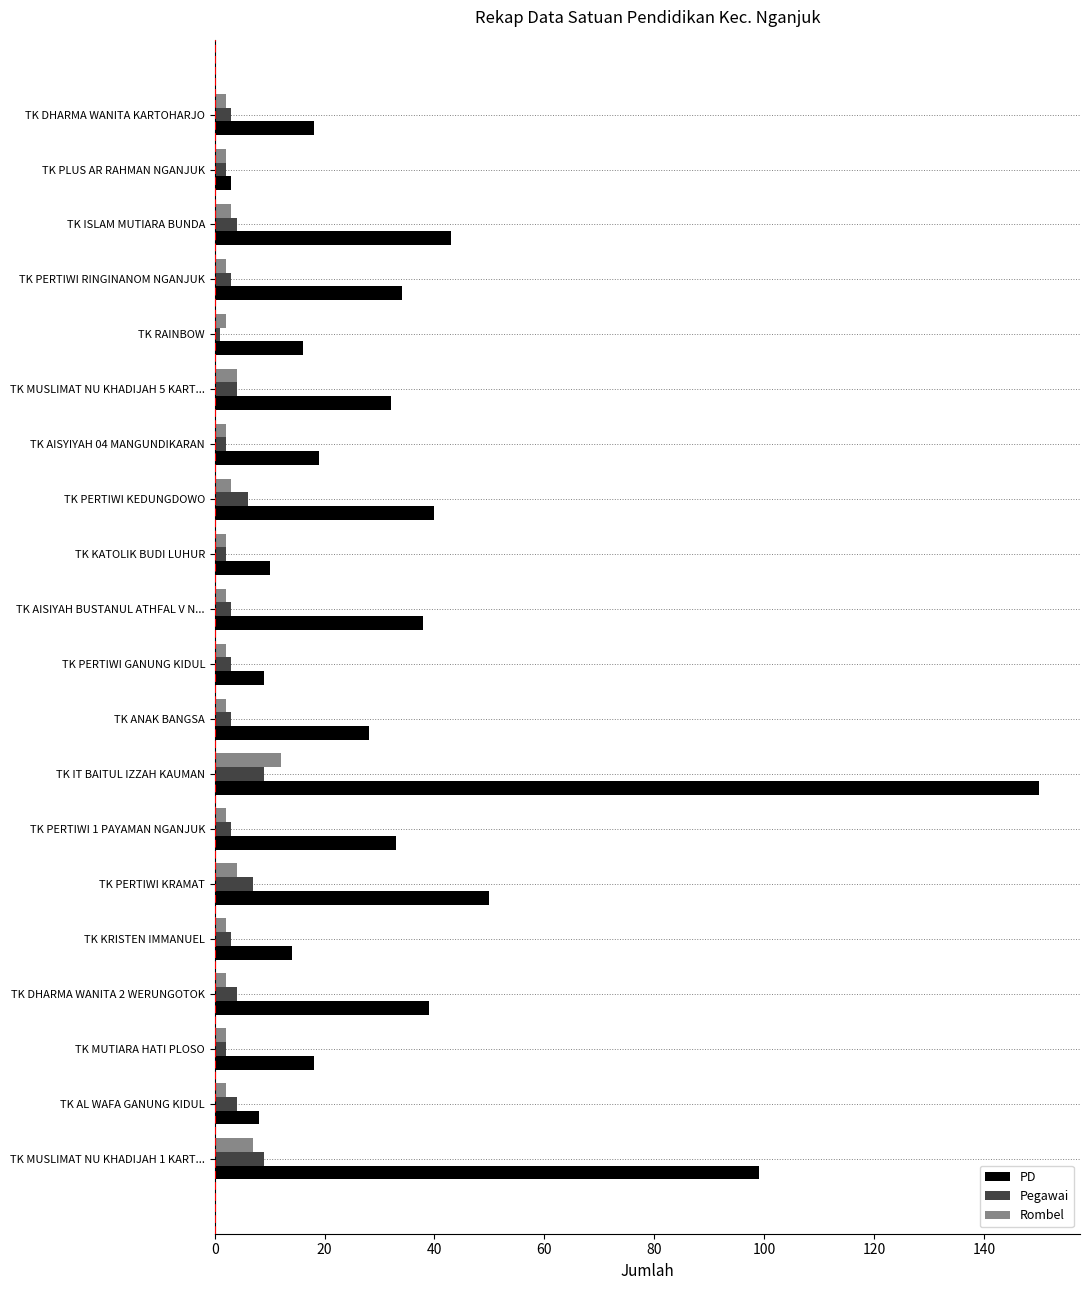

Rank the series by their maximum value, from highest to lowest.

PD, Rombel, Pegawai